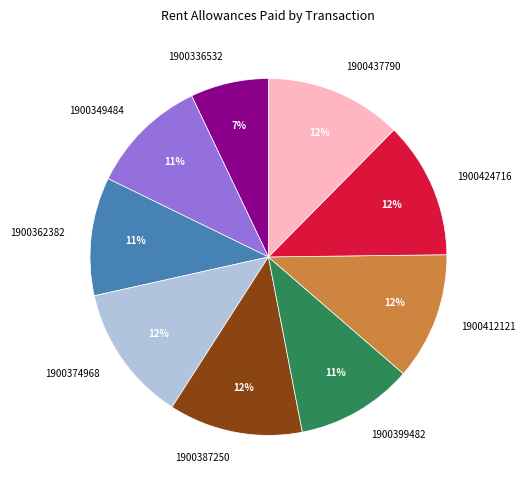

Does any single category account for the majority?

No